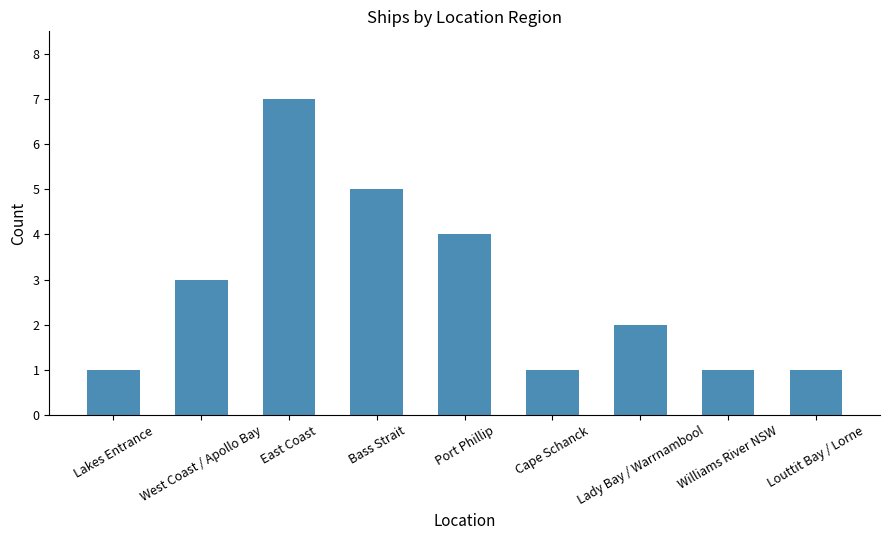

What is the sum of the values at Lady Bay / Warrnambool and Lakes Entrance?

3